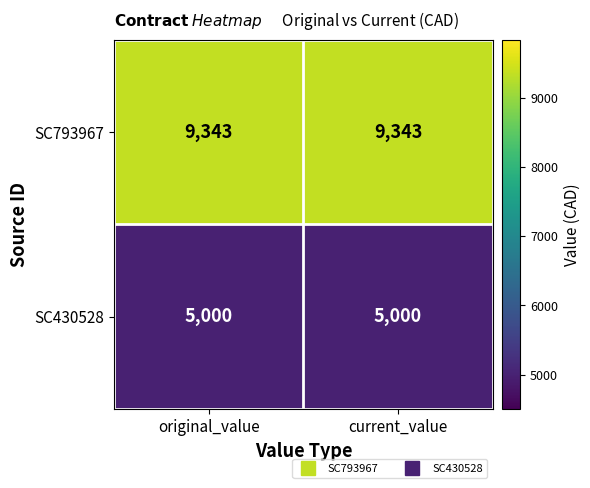

What is the maximum value shown in the chart?

9343